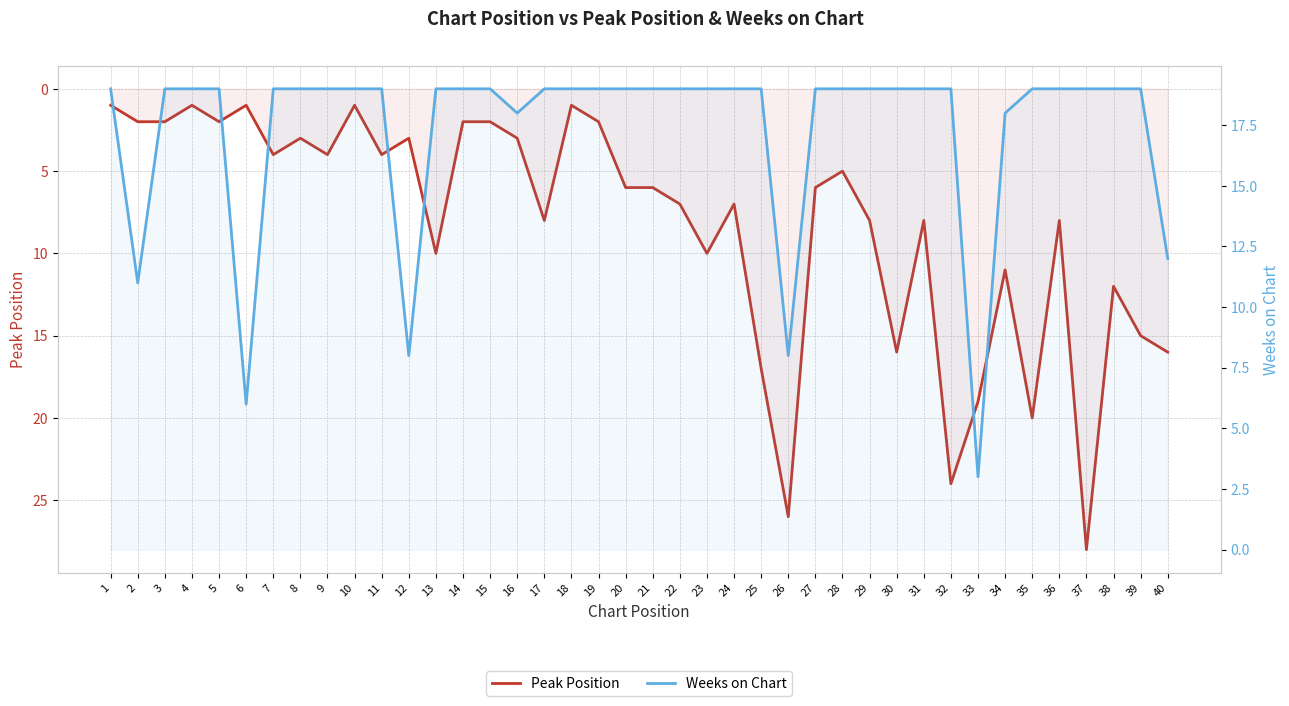

What value does the Peak Position series have at 34, to the nearest 5?

10